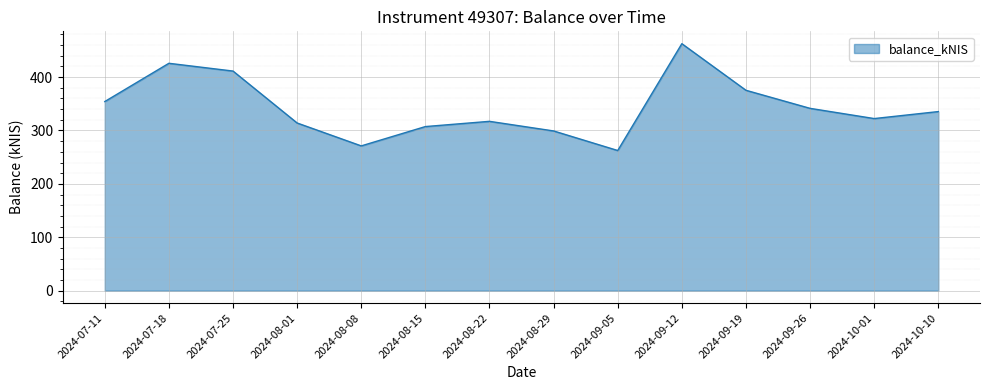

Is it true that the value at 2024-09-05 is 61.9?

False